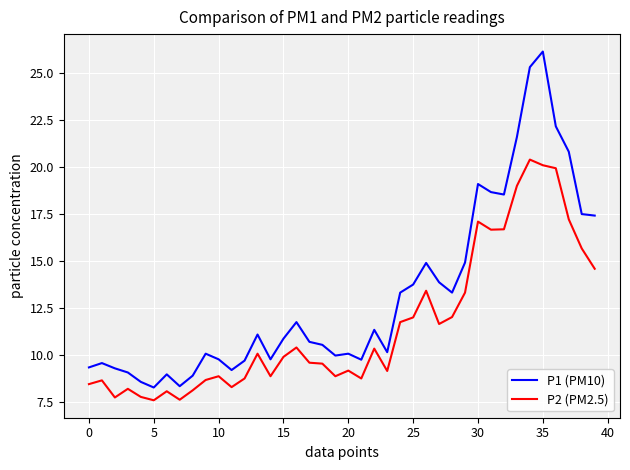

Which series has the largest range (max minus min)?

P1 (PM10)